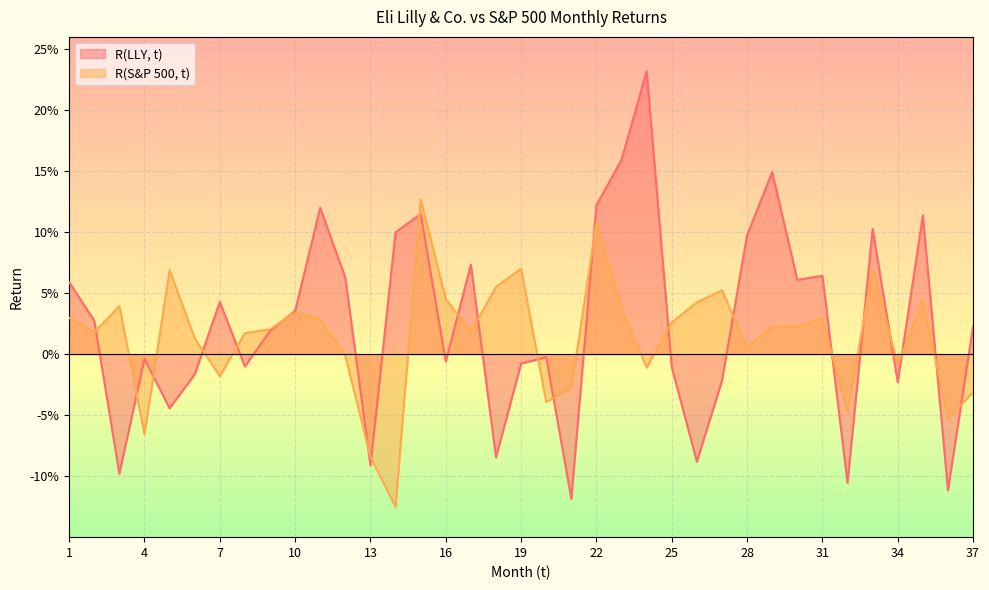

The R(LLY, t) series shows -0.0 at 19. True or false?

True